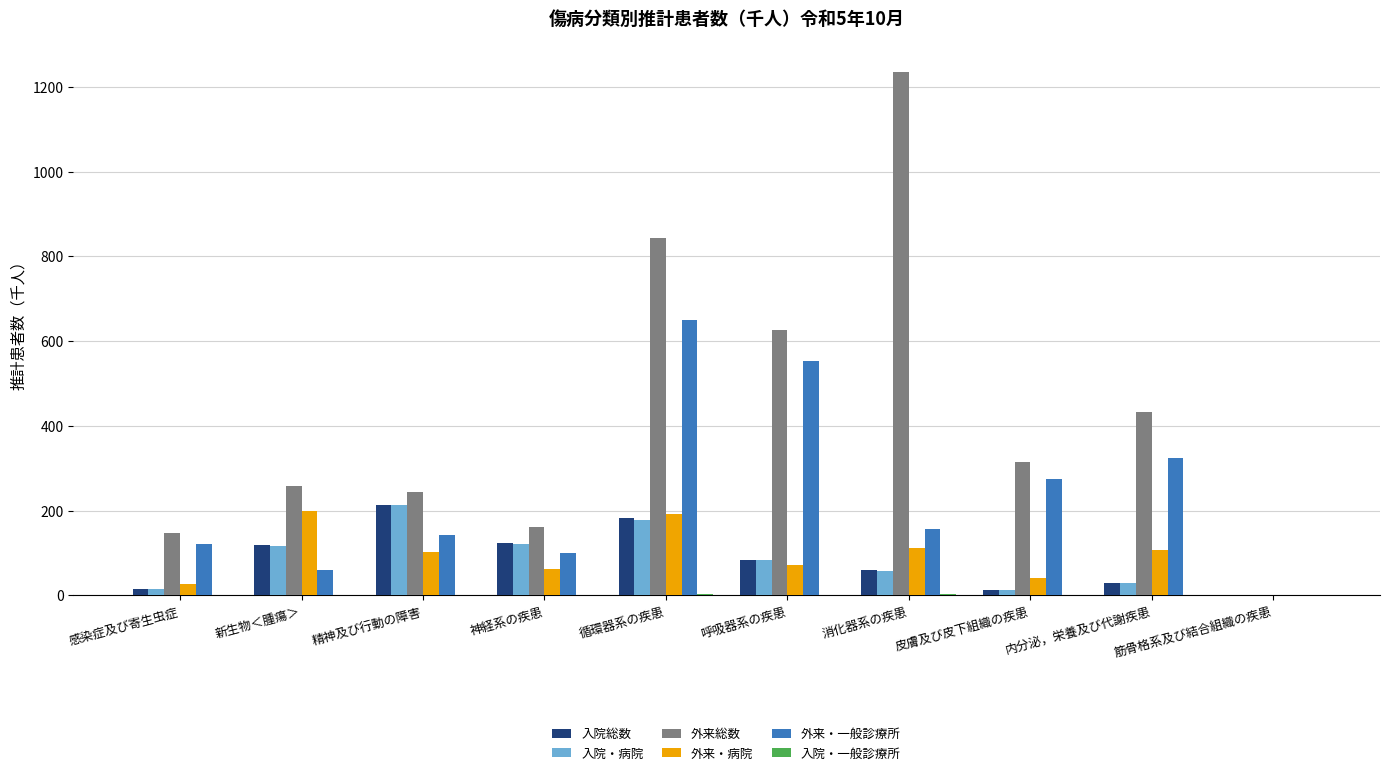

True or false: 外来・病院 has a value of 308.0 at 新生物＜腫瘍＞.

False